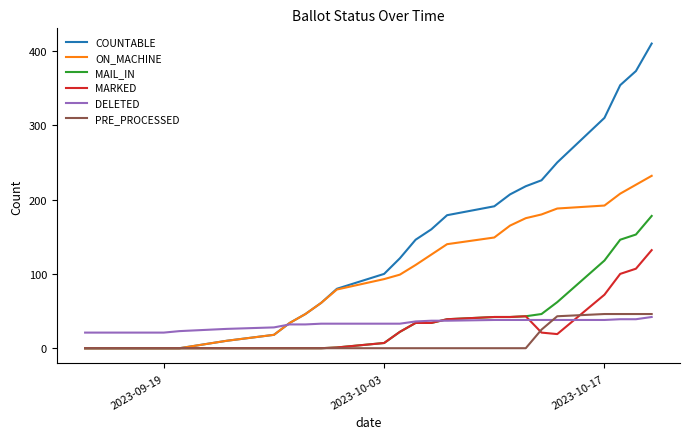

How many values in the PRE_PROCESSED series exceed 0?

6